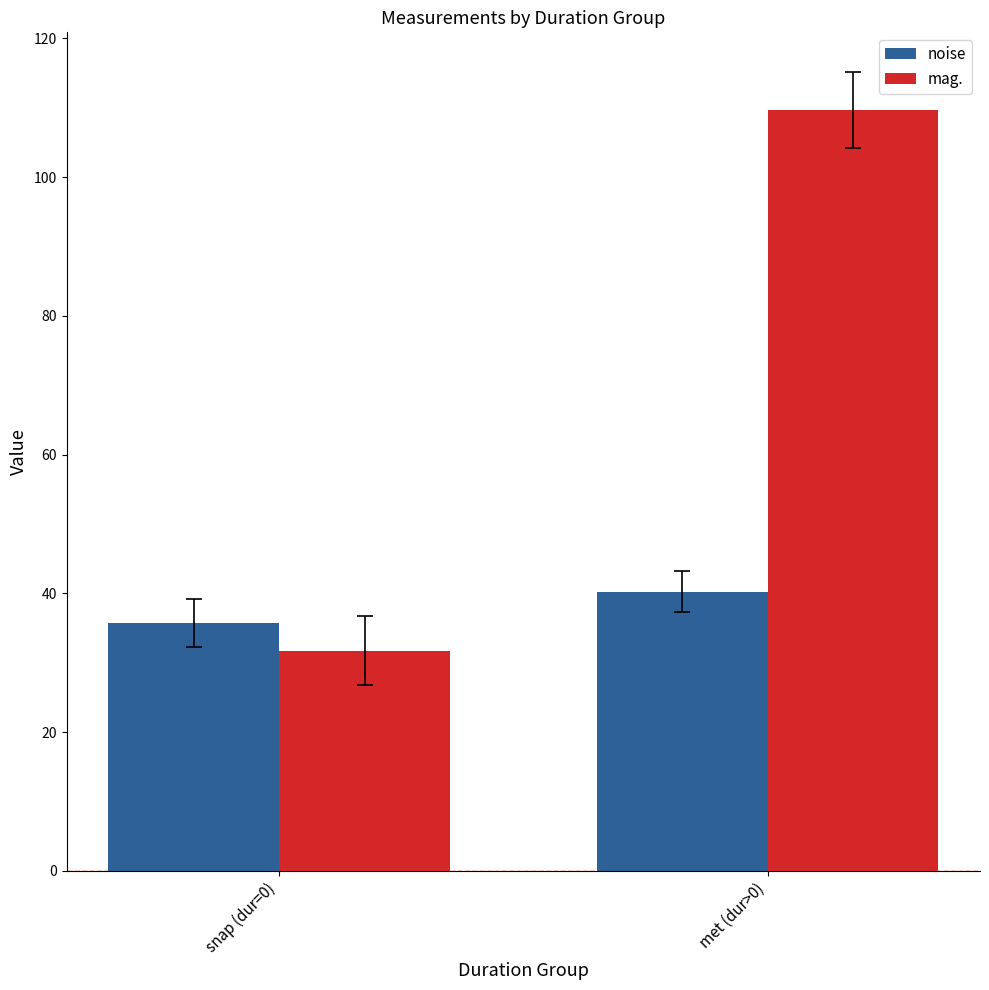

Does the chart contain any negative values?

No